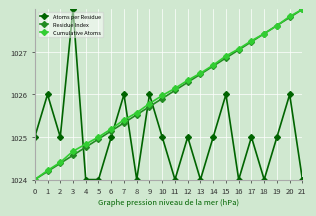

How many lines are shown in the chart?

3